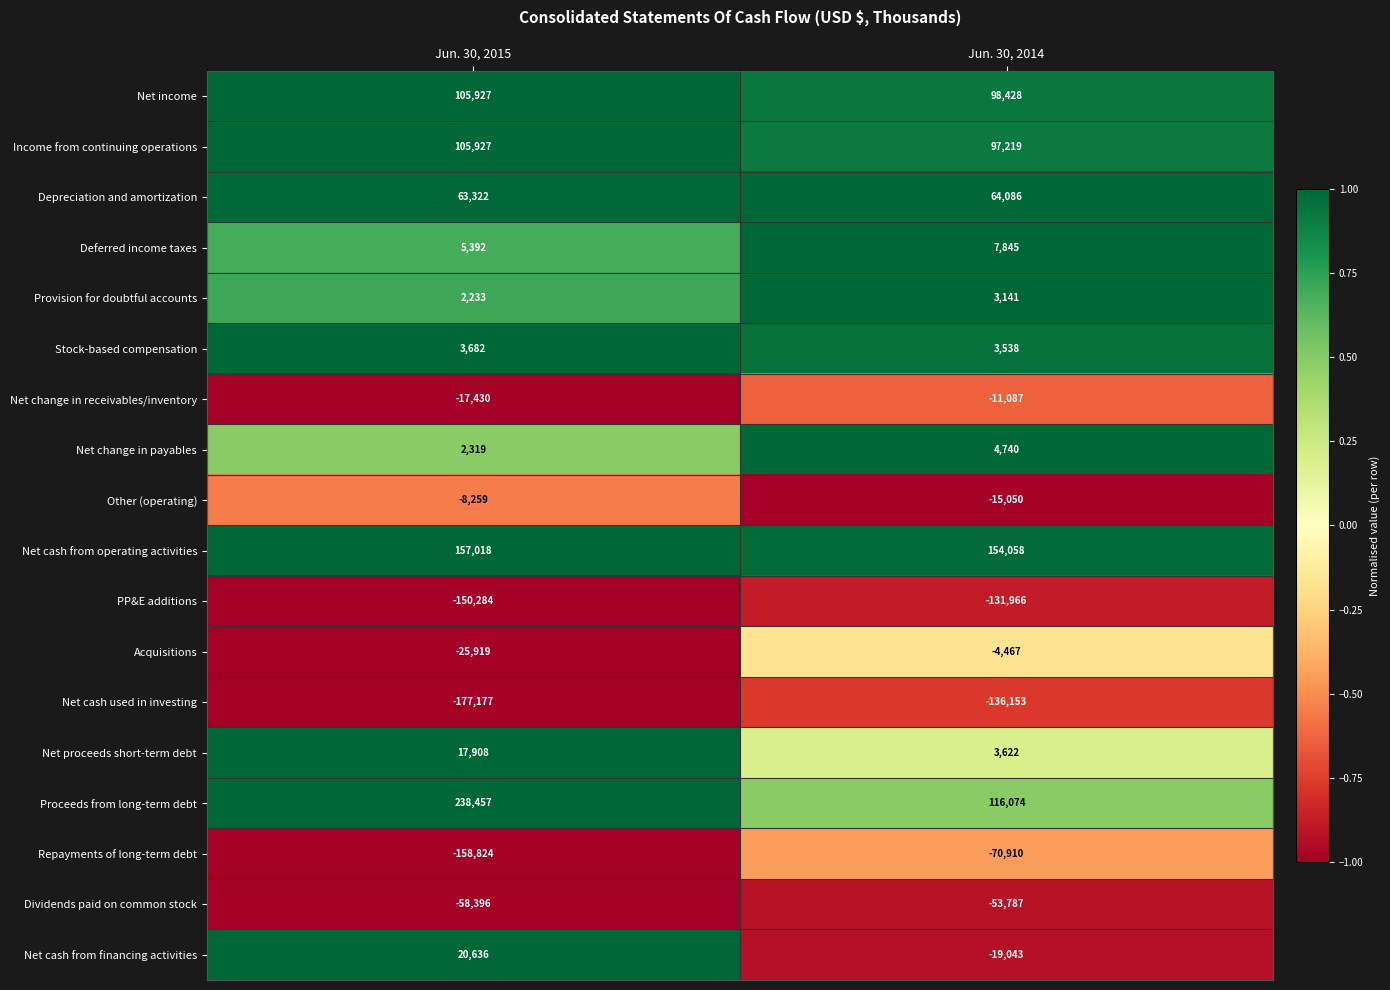

Between Jun. 30, 2015 and Jun. 30, 2014, which series saw the biggest shift?

Proceeds from long-term debt